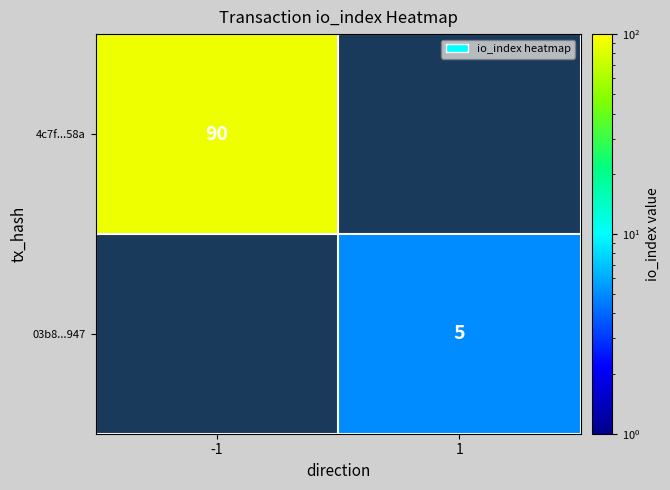

The 4c7f...58a series shows 90 at -1. True or false?

True